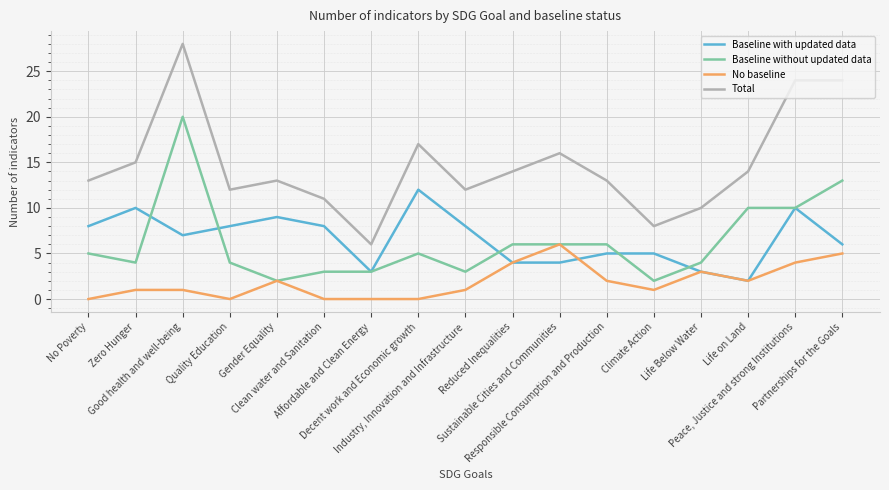

True or false: No baseline has more than 0 points higher than both neighbors.

True